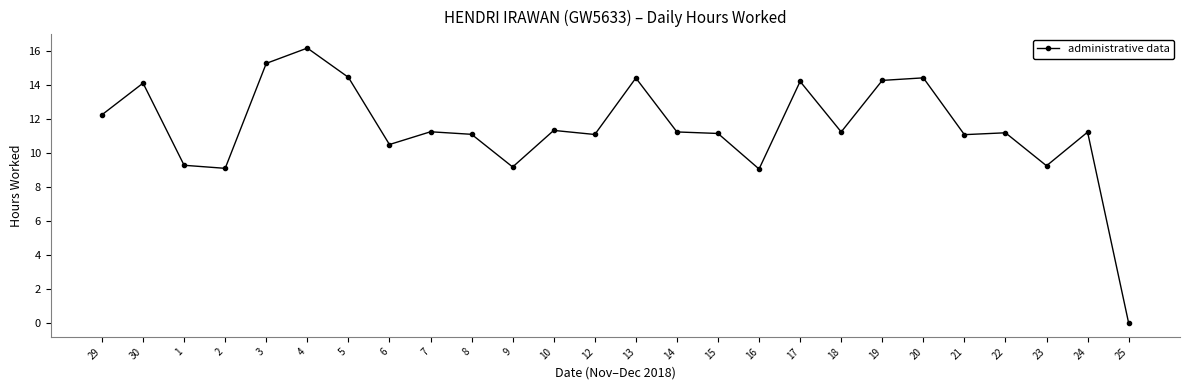

How many data points are less than 11?

7